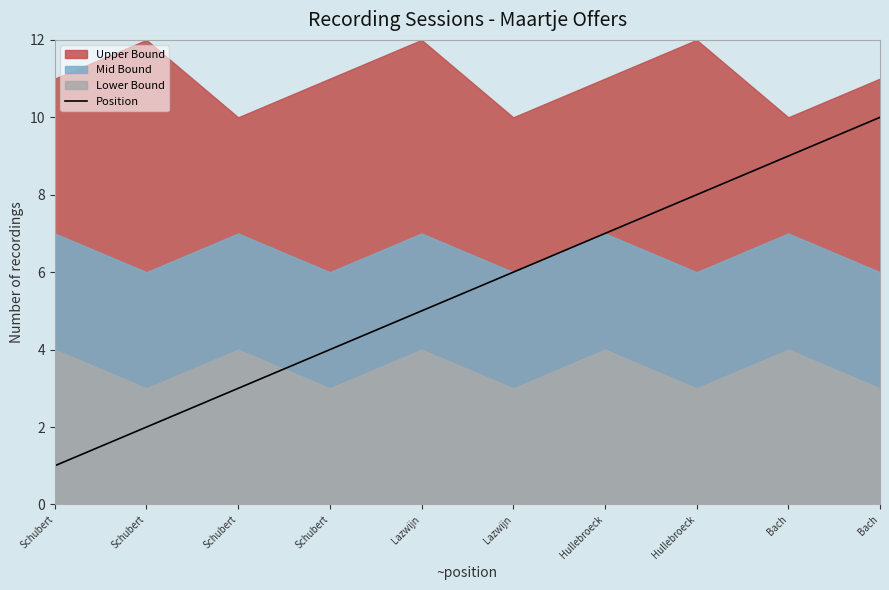

Reading left to right, extract all data points from this chart.

Schubert=1	Schubert=2	Schubert=3	Schubert=4	Lazwijn=5	Lazwijn=6	Hullebroeck=7	Hullebroeck=8	Bach=9	Bach=10